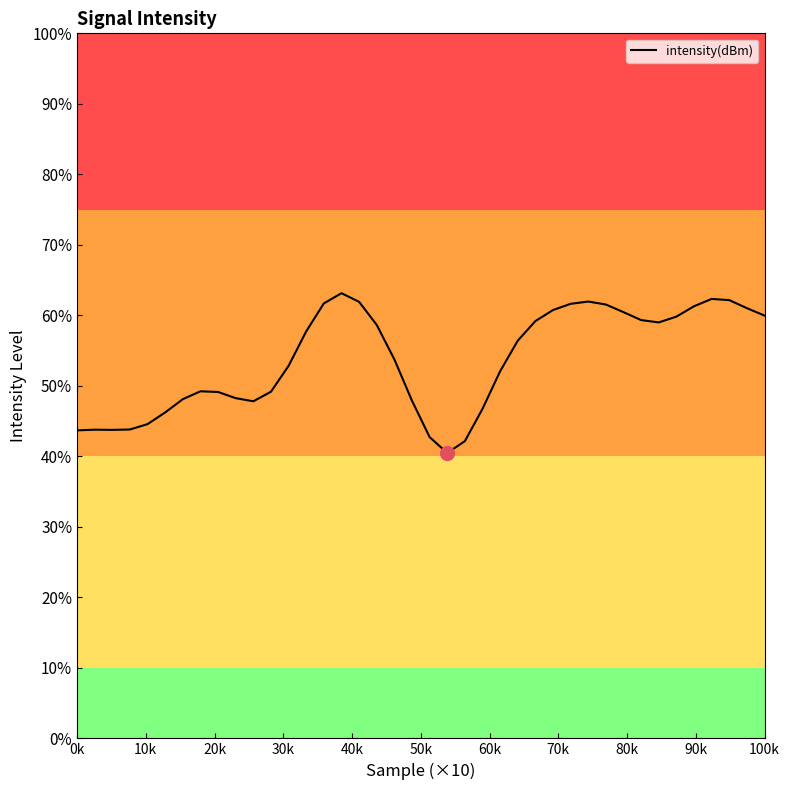

Does the chart have visible grid lines?

No